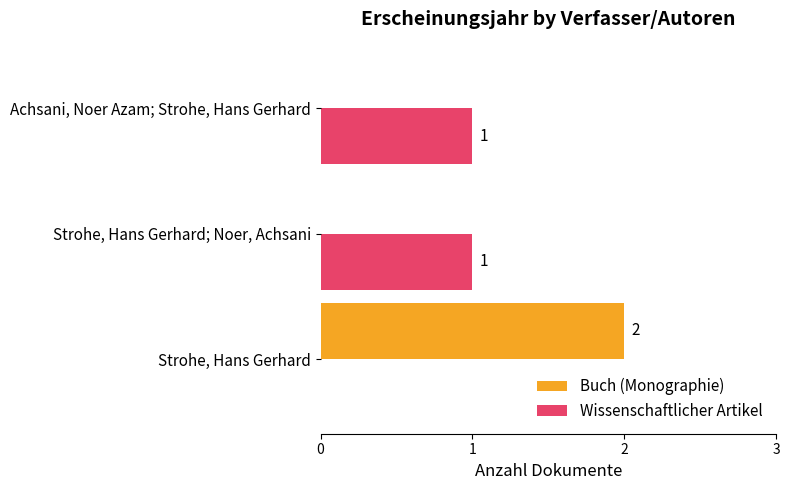

How many positive values does the Buch (Monographie) series have?

1